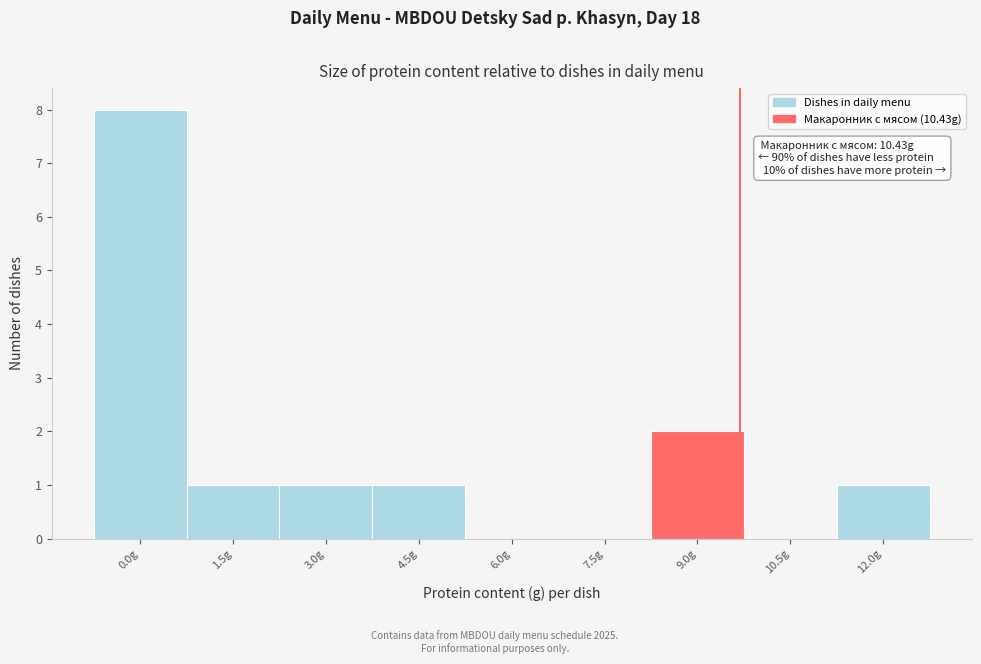

Reading left to right, transcribe all the data shown in this chart.

0.0g=8	1.5g=1	3.0g=1	4.5g=1	6.0g=0	7.5g=0	9.0g=2	10.5g=0	12.0g=1